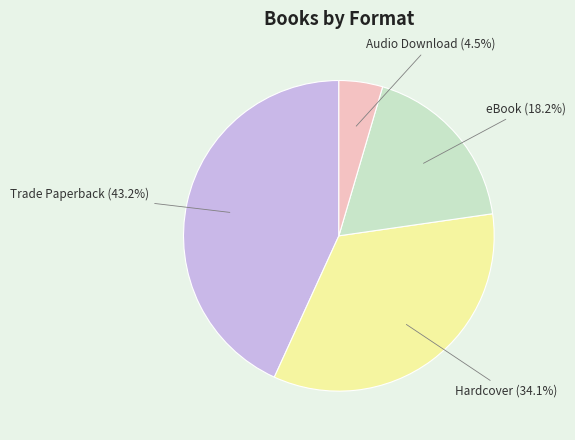

Does any single category account for the majority?

No